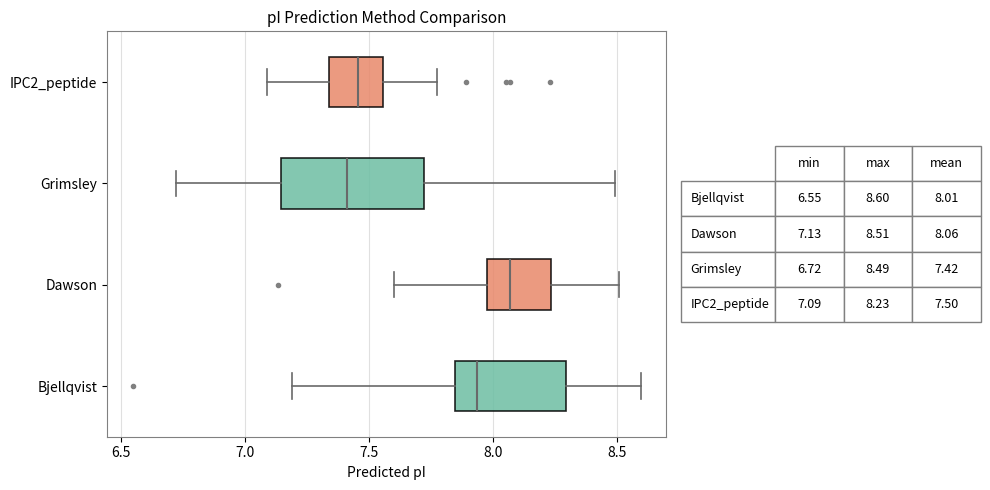

Reading bottom to top, read every box against the x-axis: the position of its median line, the range the box covers, and the ends of its whiskers. The values are not printed on the chart, so give them approximately, as read against the axis.

Bjellqvist: median 7.95, box 7.85 to 8.30, whiskers 7.20 to 8.60
Dawson: median 8.05, box 7.95 to 8.25, whiskers 7.60 to 8.50
Grimsley: median 7.40, box 7.15 to 7.70, whiskers 6.70 to 8.50
IPC2_peptide: median 7.45, box 7.35 to 7.55, whiskers 7.10 to 7.80